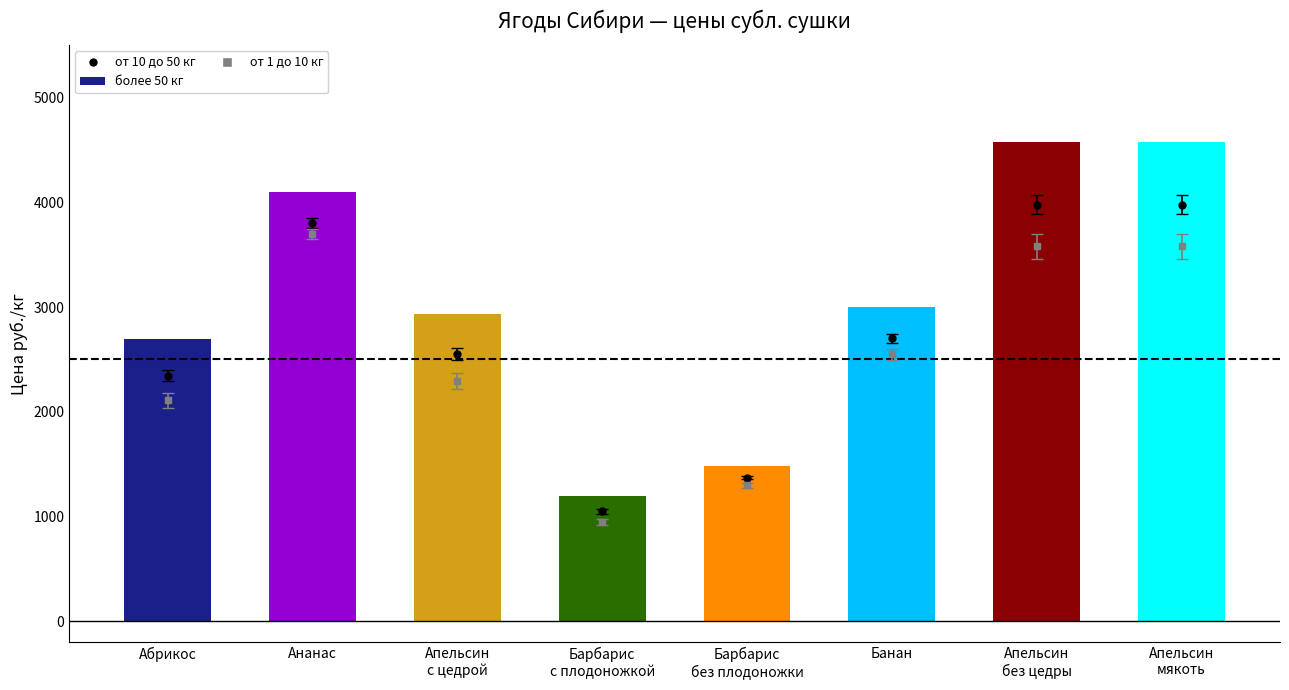

The от 10 до 50 кг series shows 3800.0 at Ананас. True or false?

True